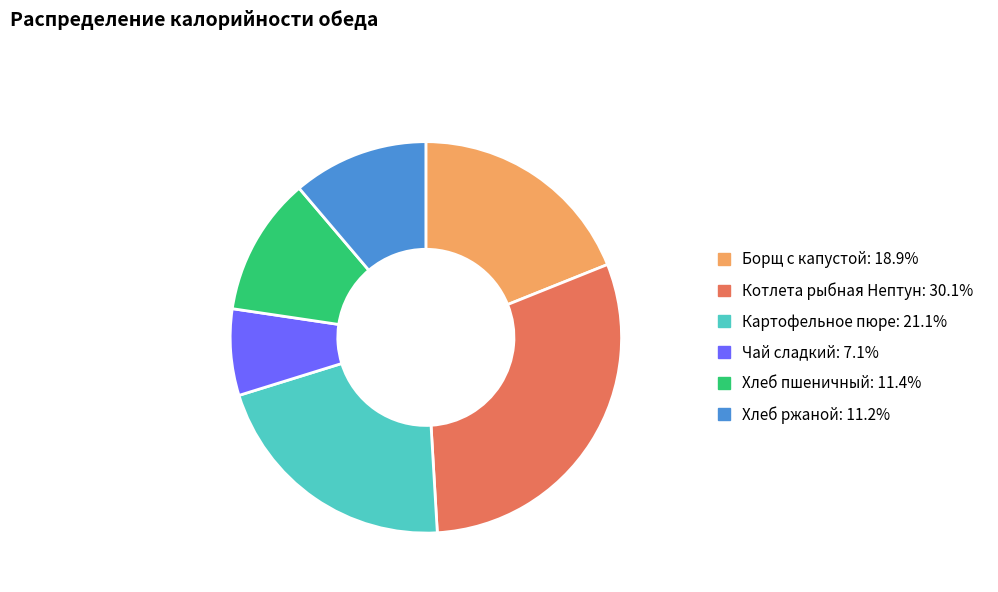

Does Хлеб ржаной: 11.2% represent more than half of the total?

No